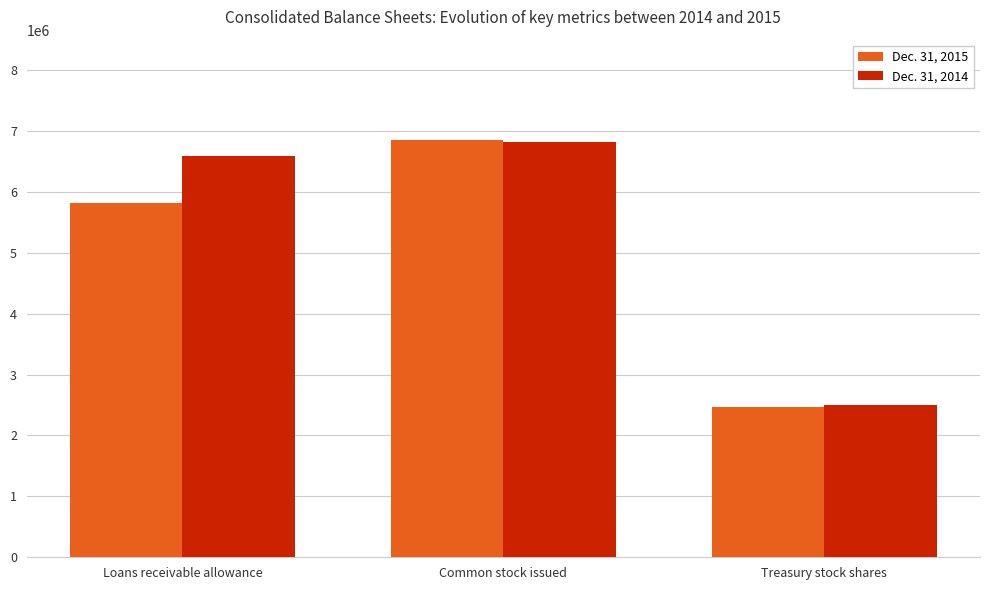

What position from the right is Common stock issued?

2